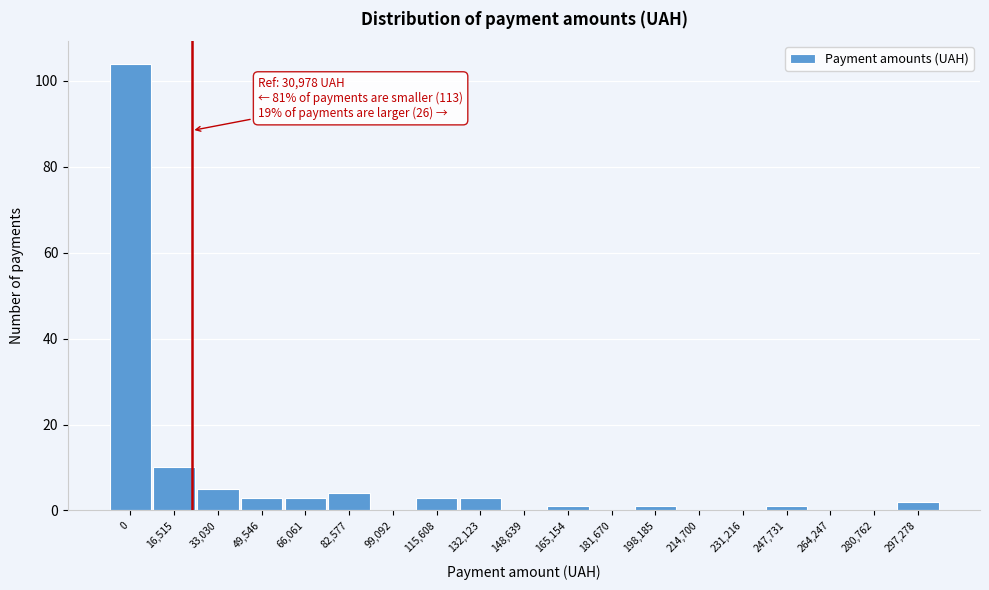

Reading right to left, extract all data points from this chart.

297,278=2	280,762=0	264,247=0	247,731=1	231,216=0	214,700=0	198,185=1	181,670=0	165,154=1	148,639=0	132,123=3	115,608=3	99,092=0	82,577=4	66,061=3	49,546=3	33,030=5	16,515=10	0=104